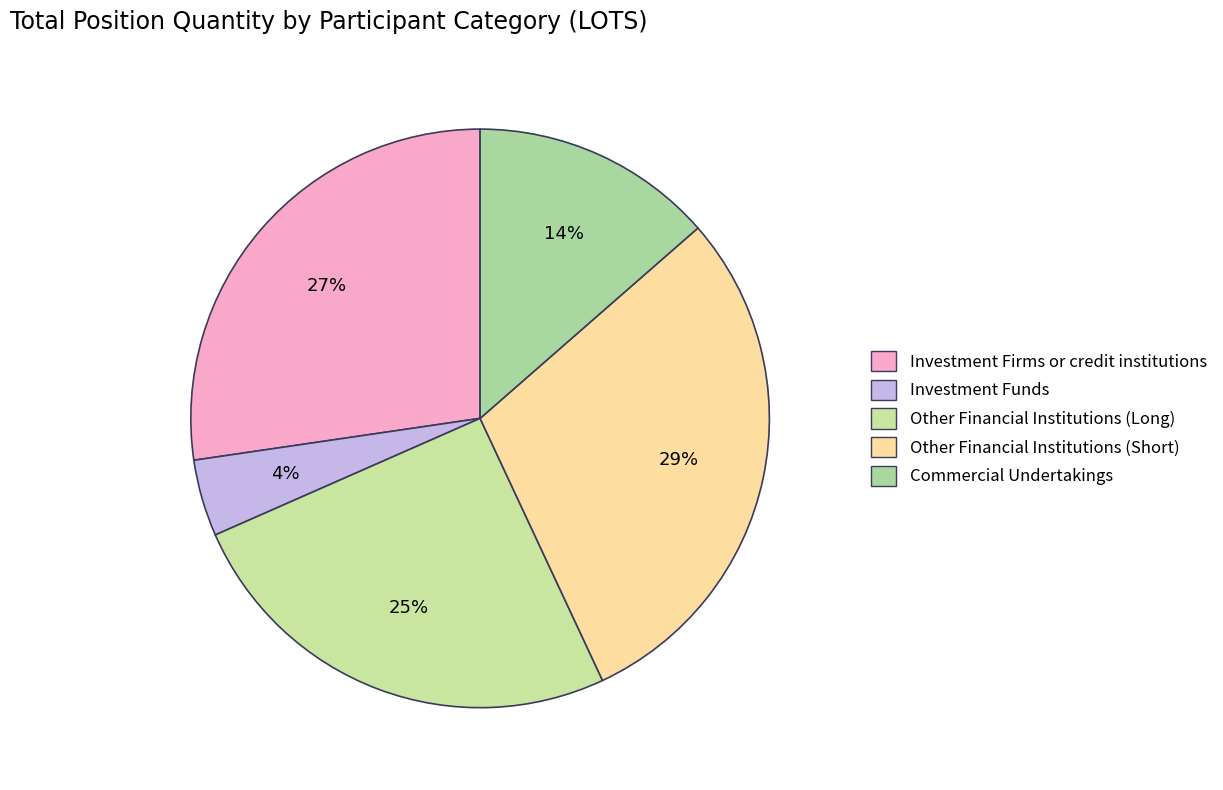

To the nearest percent, what is the difference between the largest and smallest slice percentages?

25%